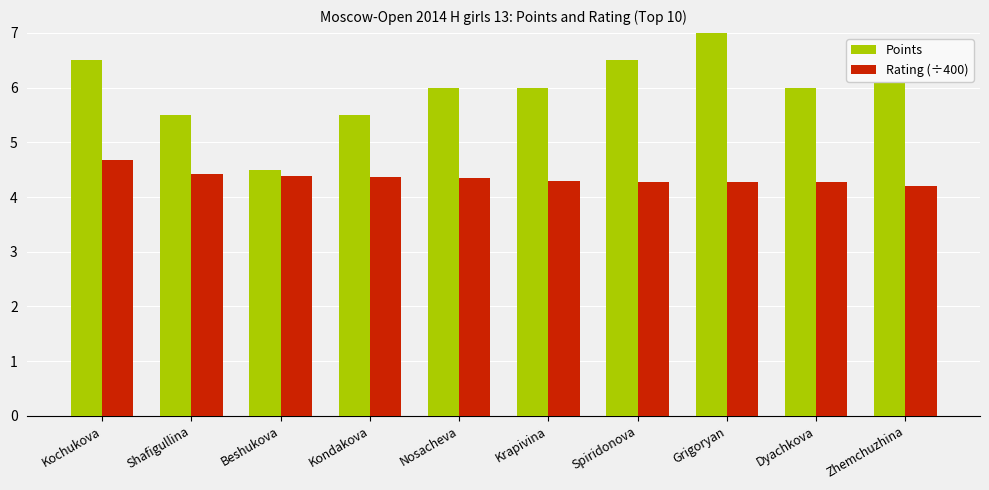

What is the total value across all series at Spiridonova?

10.8